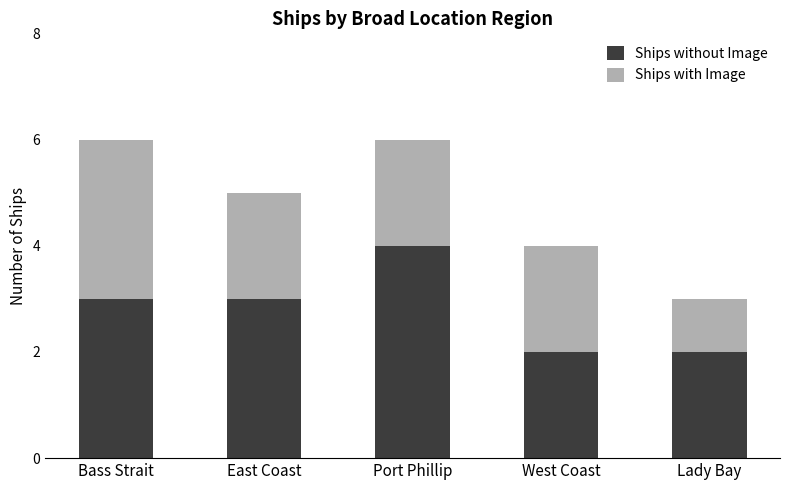

What is the highest value of the Ships without Image series?

4